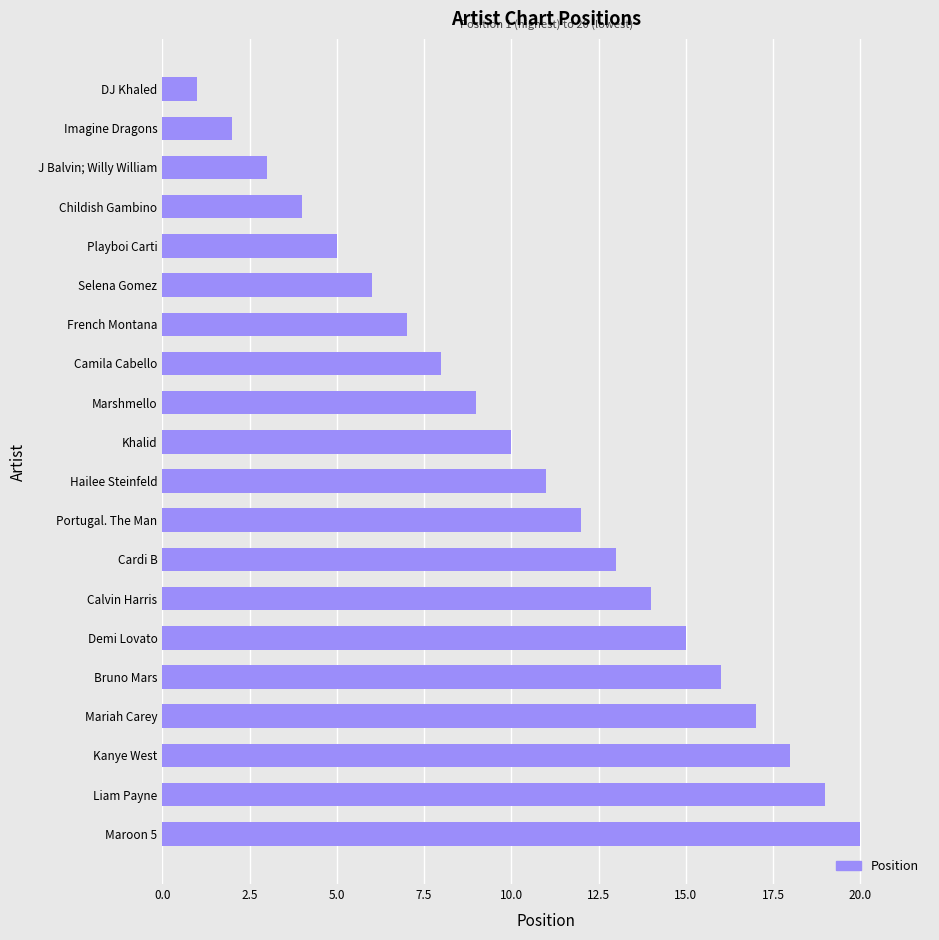

Where is the data nearest to the value 10?

Khalid